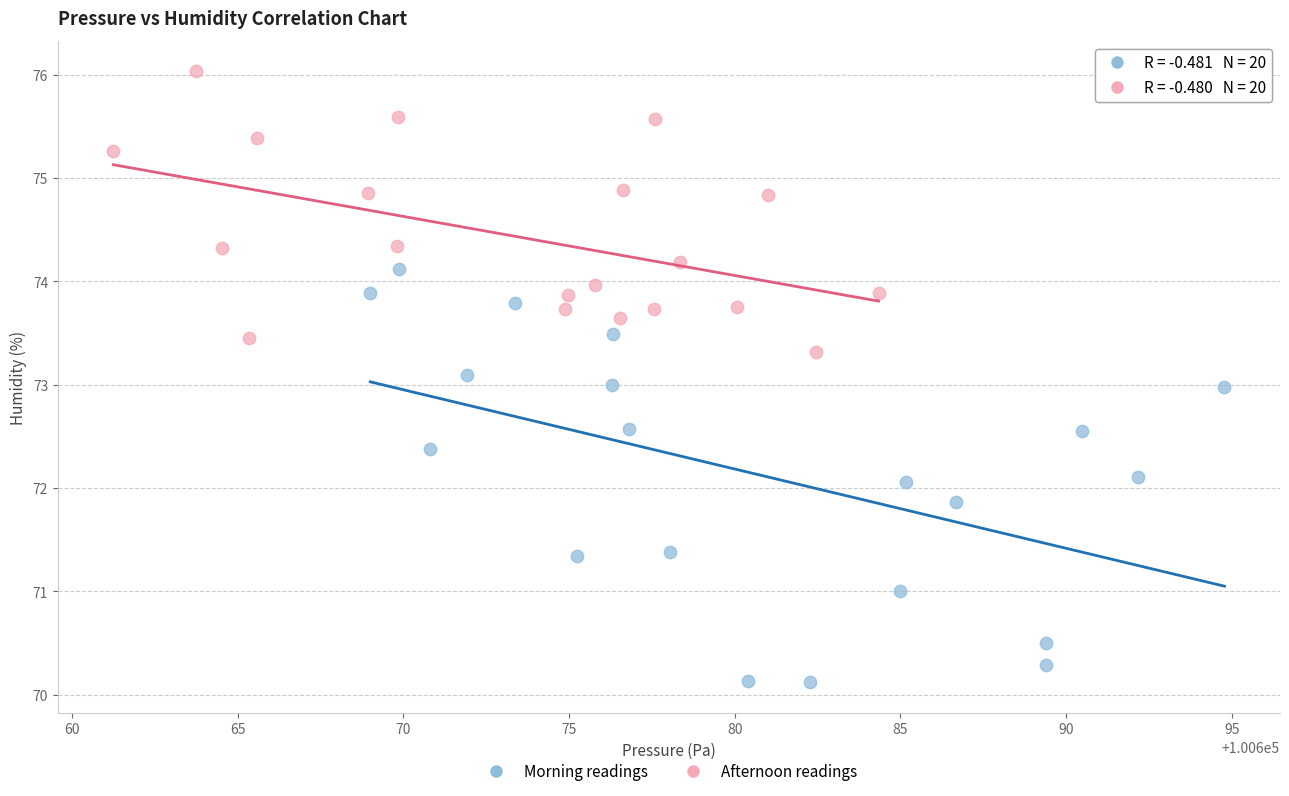

Which series reaches the maximum Y coordinate?

Afternoon readings